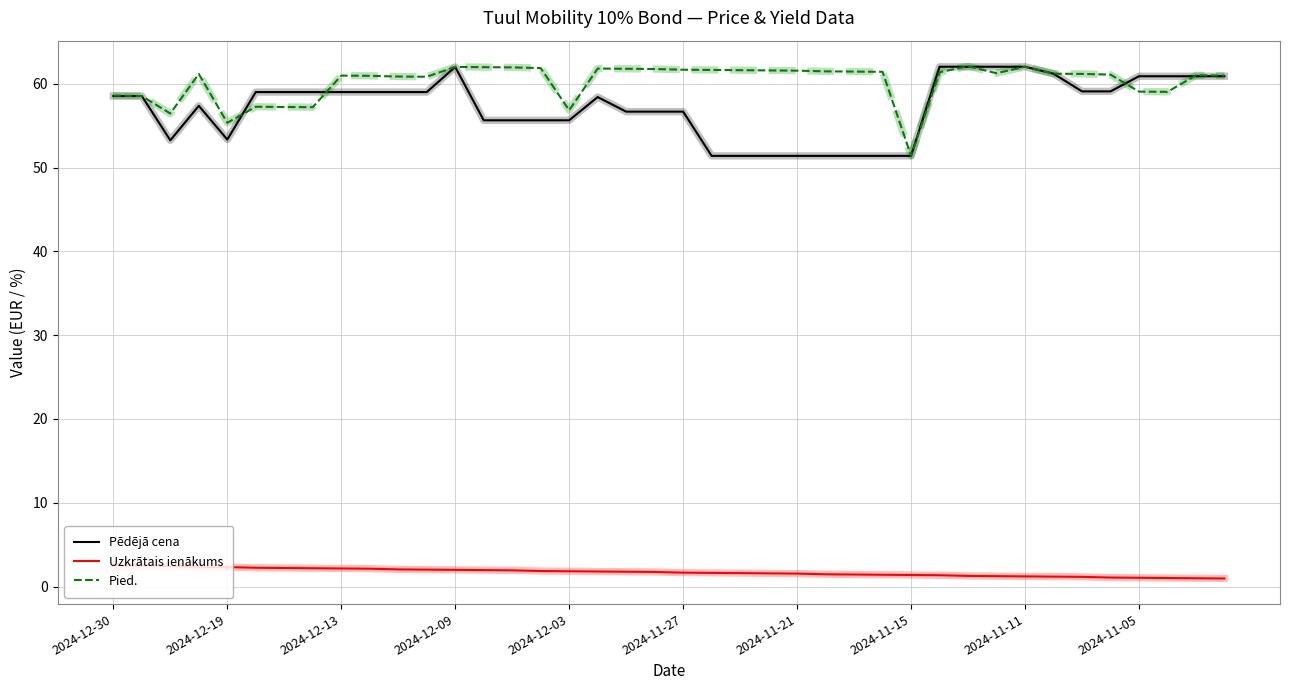

True or false: Uzkrātais ienākums and Pēdējā cena cross at least once.

False